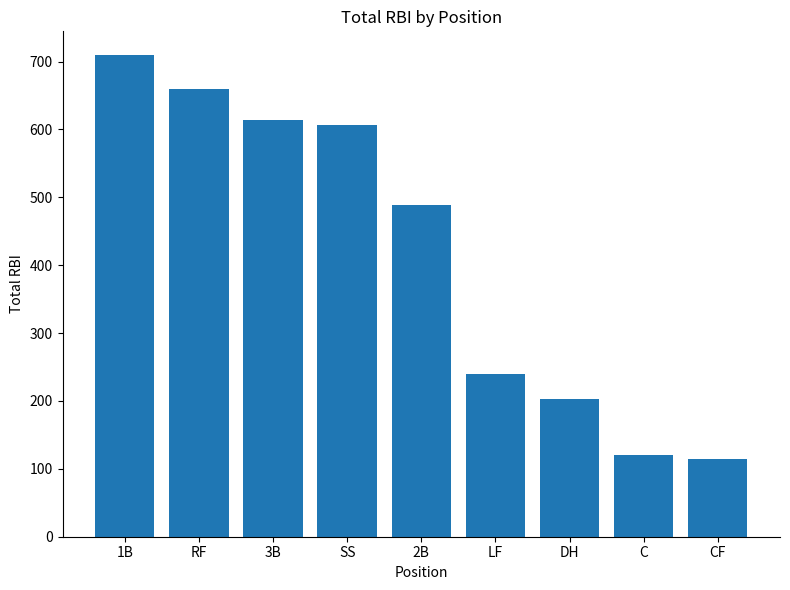

What is the difference between the second highest and second lowest values?

538